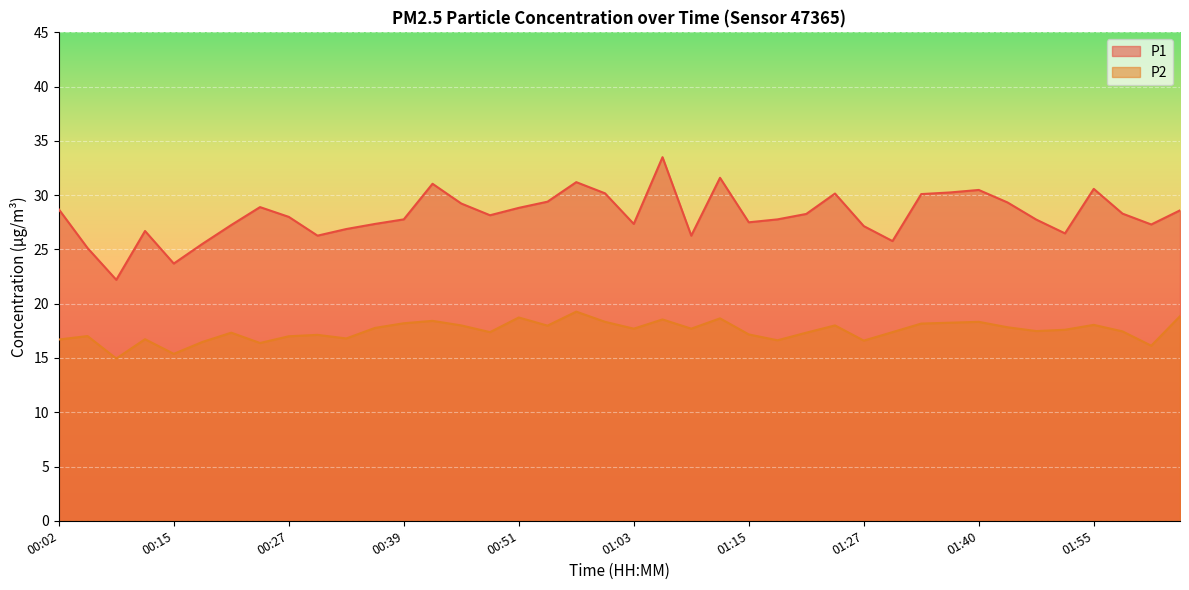

Which label corresponds to the largest value in the chart?

01:06